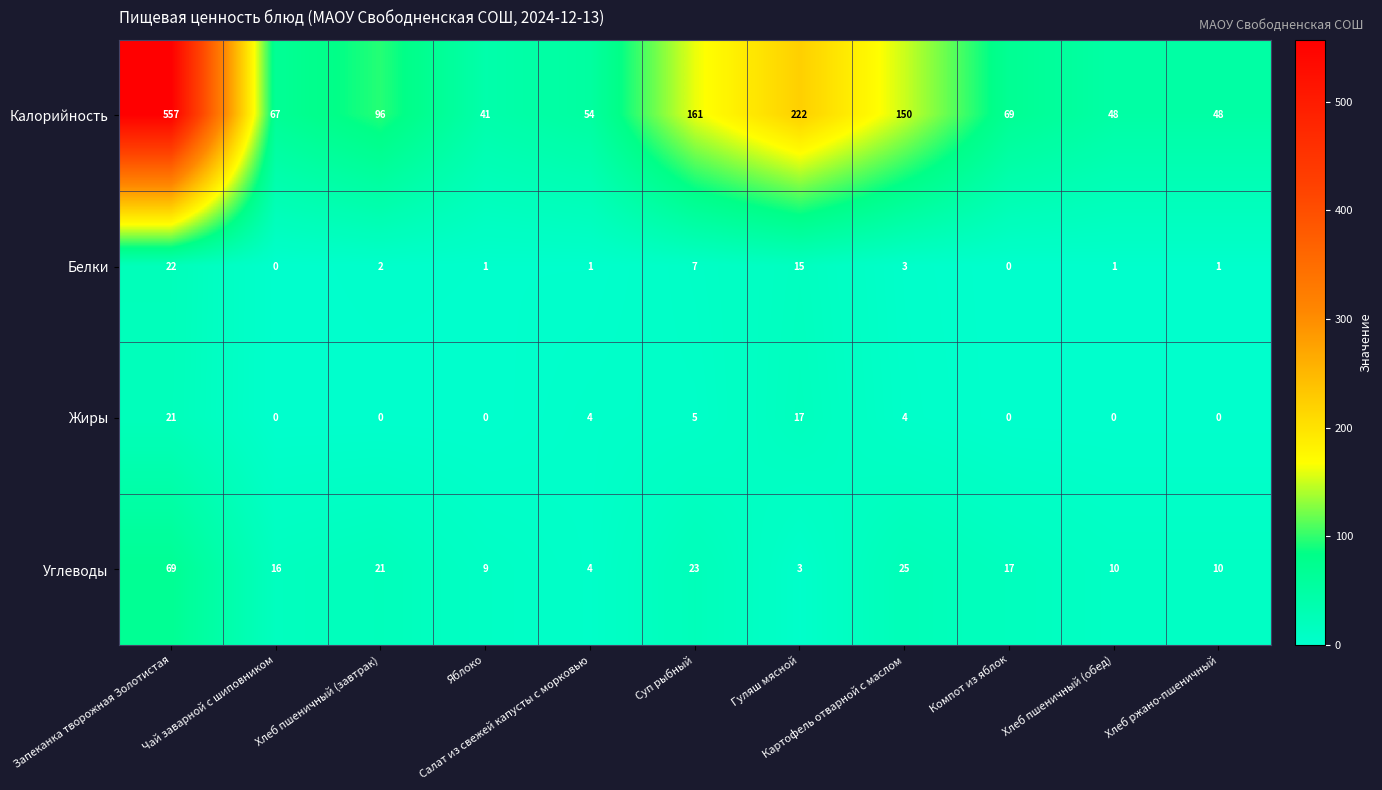

Which series has the widest spread of values?

Калорийность